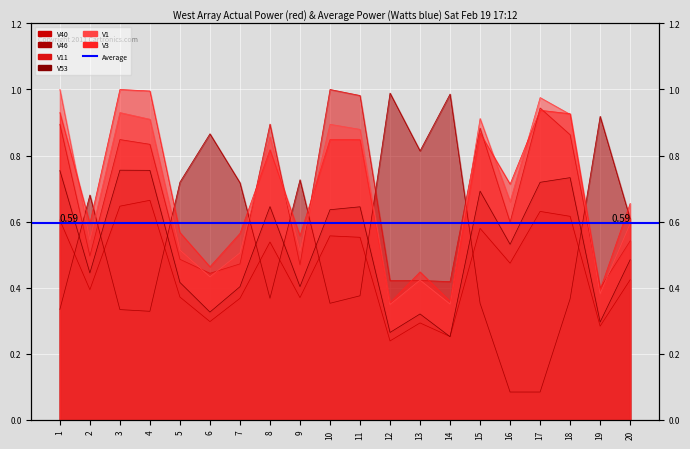

Which series has the largest total across all categories?

V3